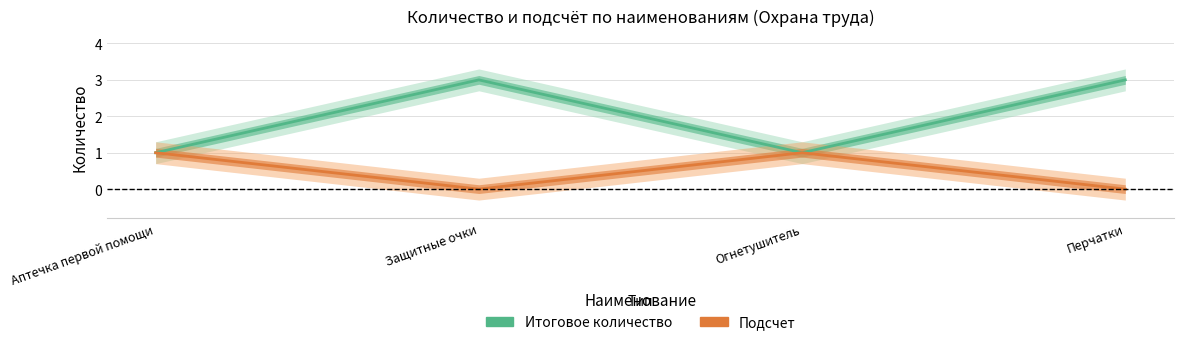

How many lines are shown in the chart?

2